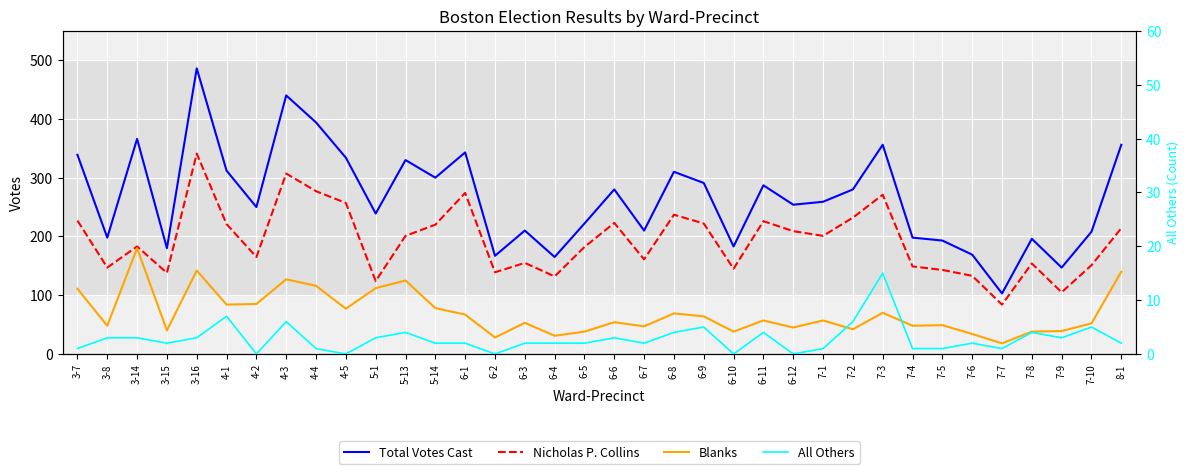

At which label does Nicholas P. Collins reach its peak?

3-16